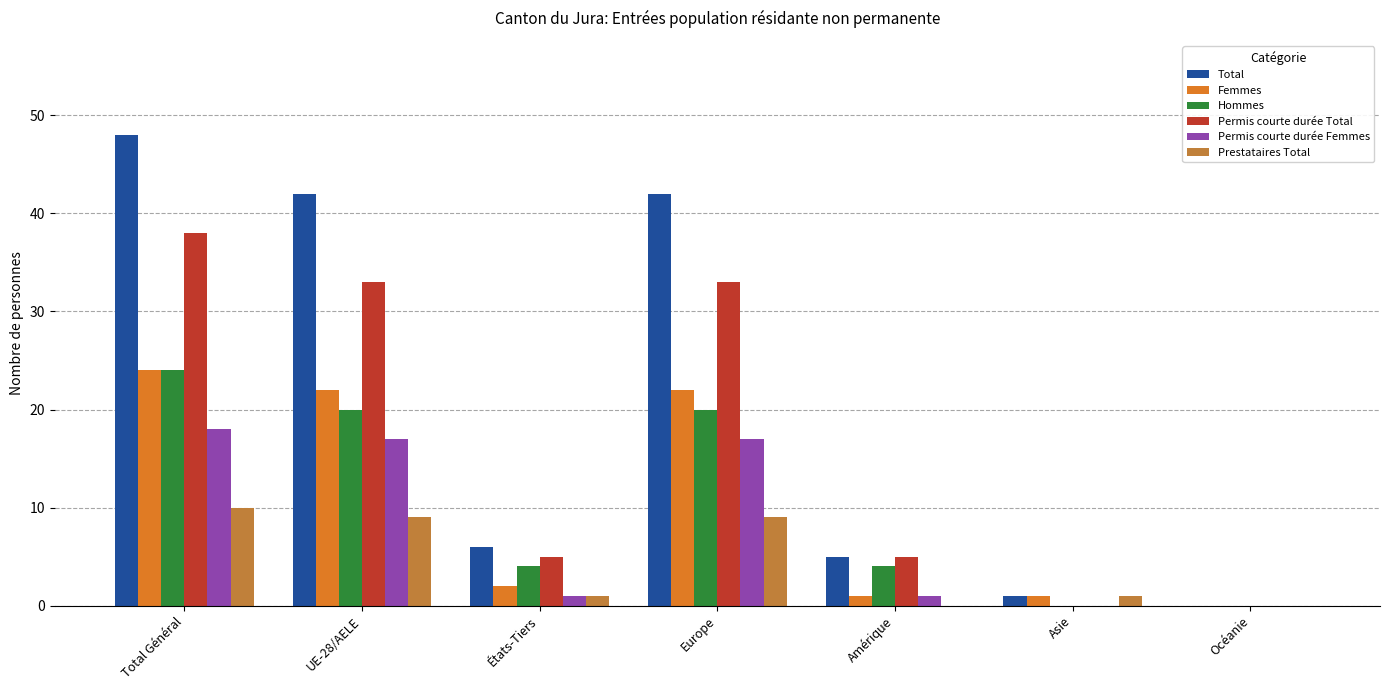

At how many categories does at least one series exceed 45?

1